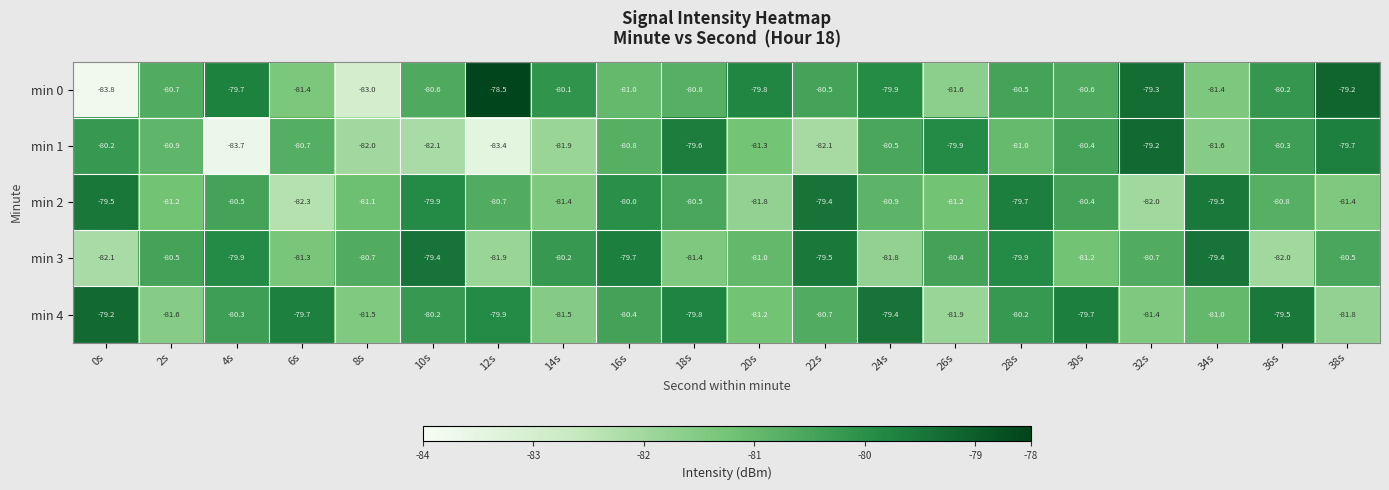

What is the difference between the maximum and minimum values in the min 1 series?

4.5